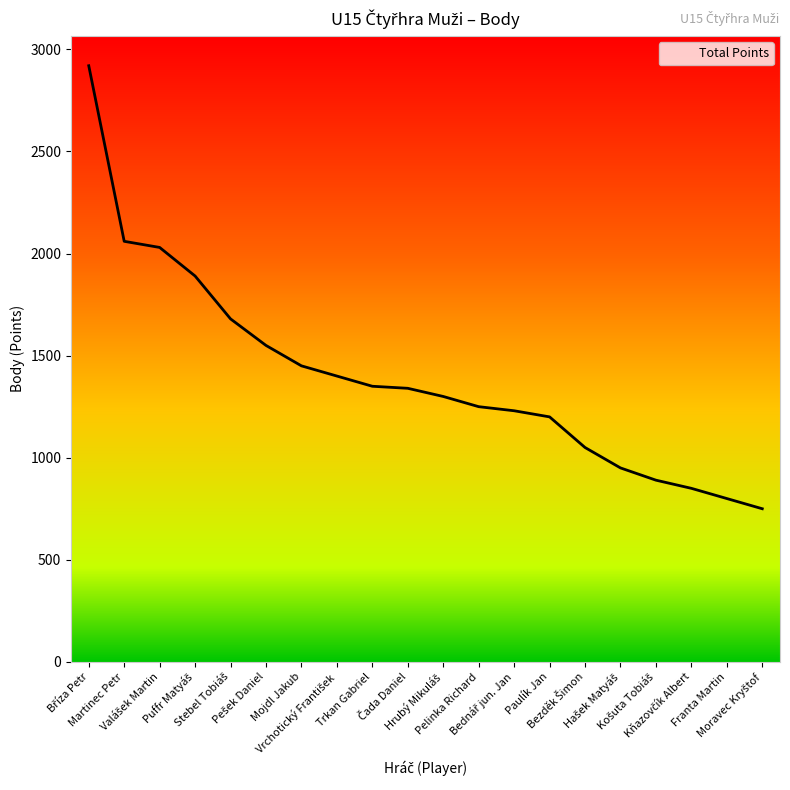

What is the difference between the maximum and minimum values?

2170